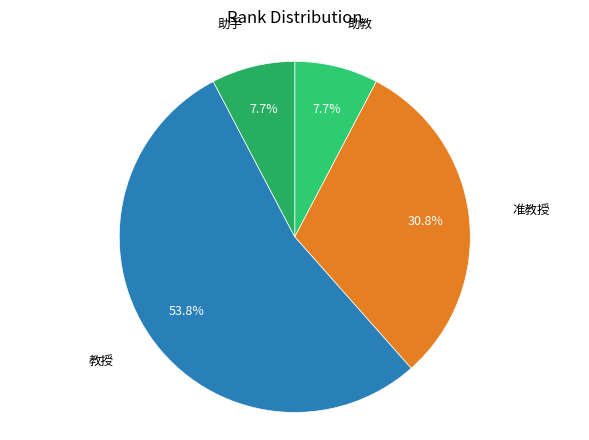

Count the number of slices in the pie.

4